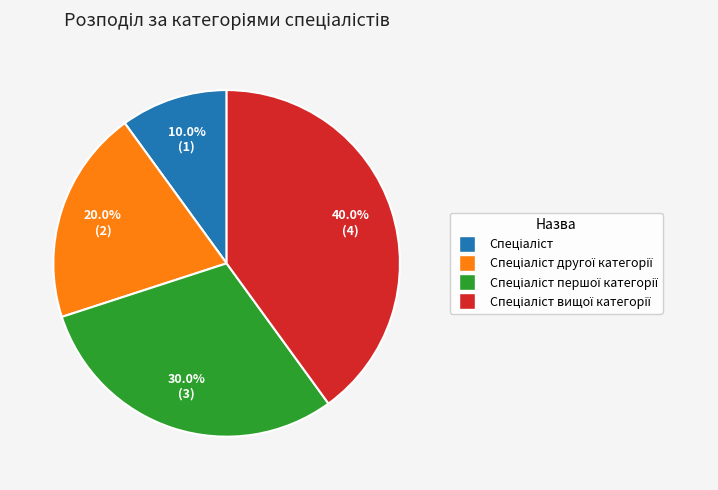

Does any single category account for the majority?

No